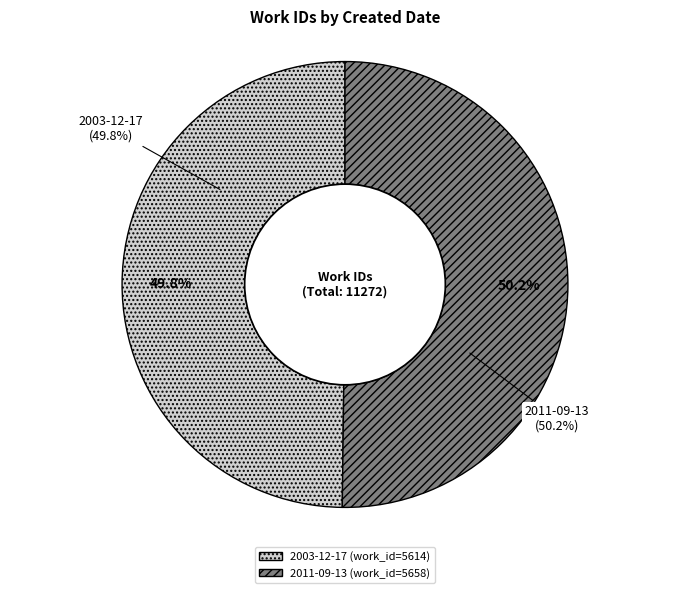

Combined, do 2003-12-17 and 2011-09-13 account for over 50%?

Yes